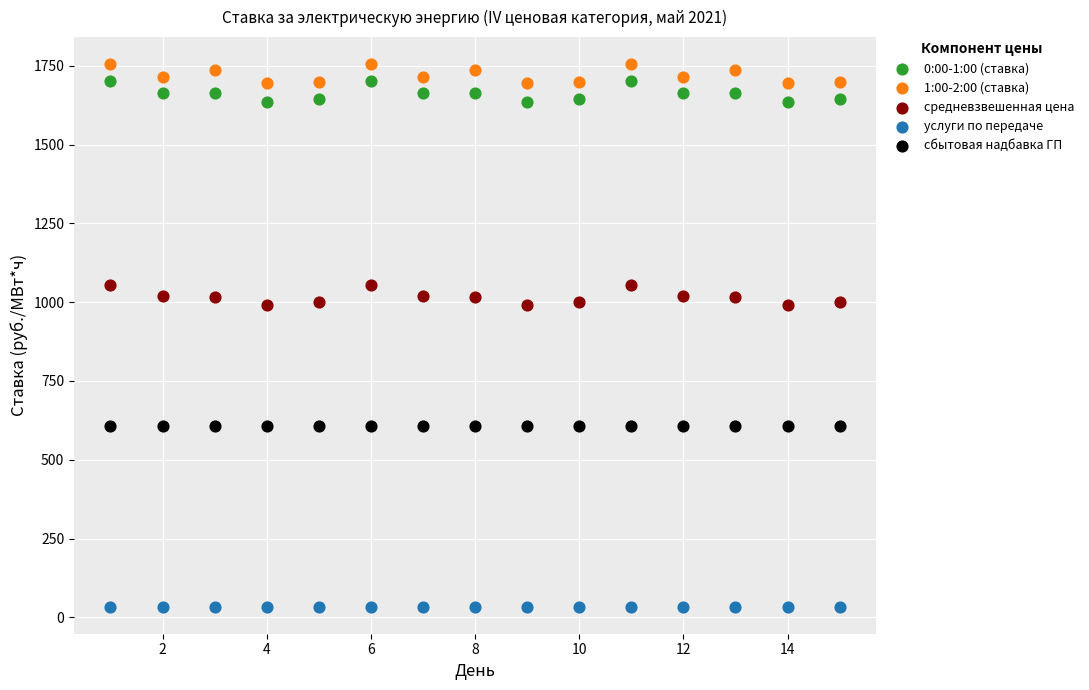

Which series contains the lowest Y value?

услуги по передаче